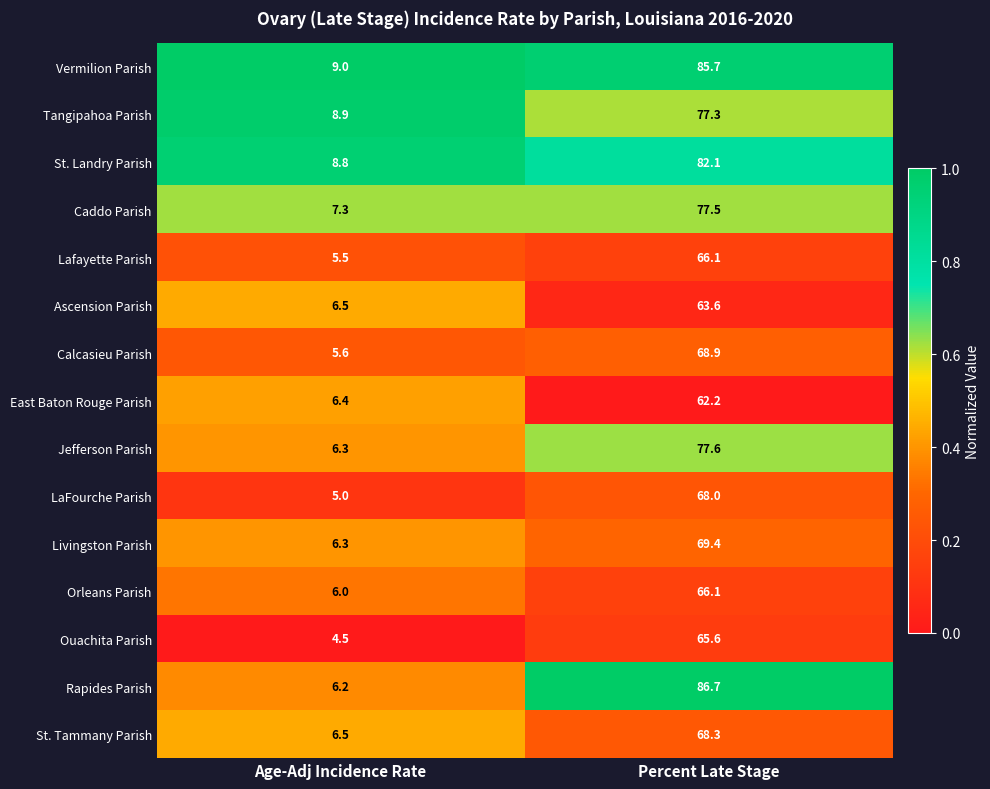

What is the approximate value of Livingston Parish at Age-Adj Incidence Rate?

6.3